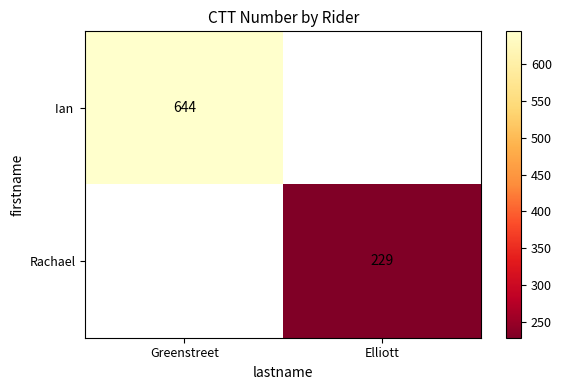

How many categories are shown in the chart?

2